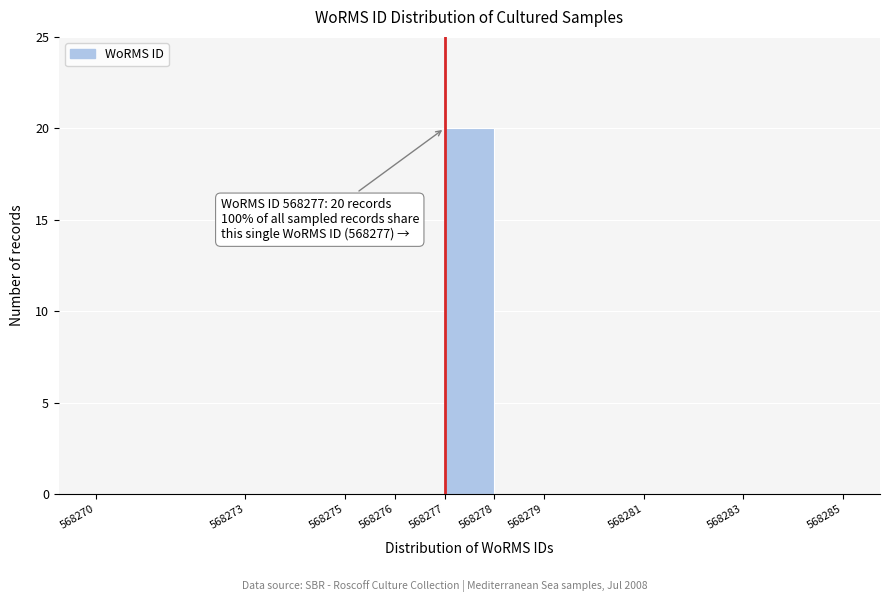

Over which range of the x-axis is the bar tallest?

568277 to 568278